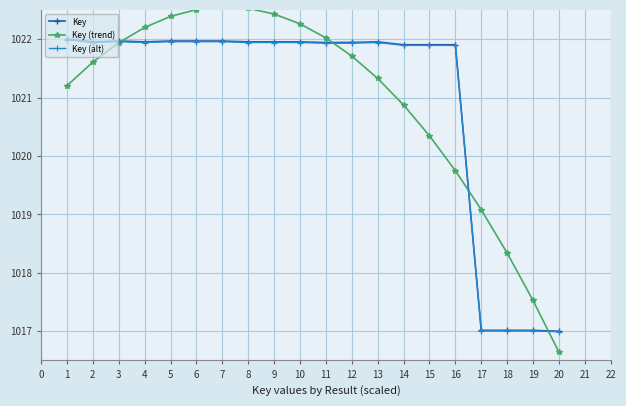

What is the value of the Key (alt) point at the 3rd from the left?

1022.0